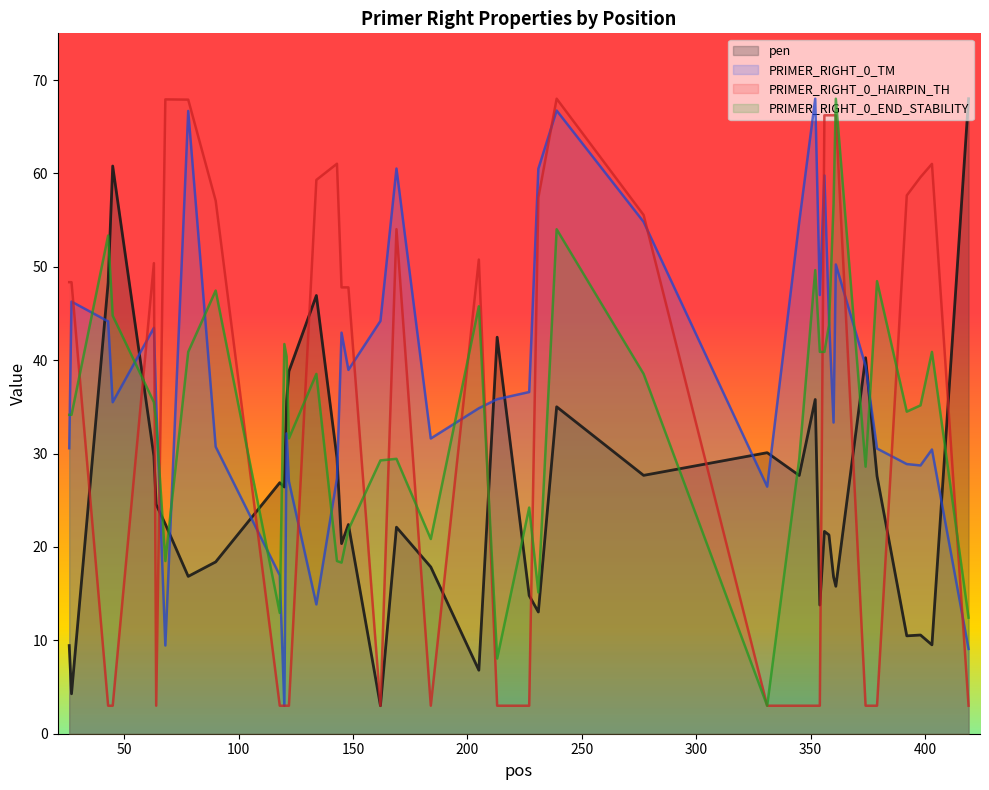

What is the sum of the PRIMER_RIGHT_0_TM values at 392 and 361?

79.1